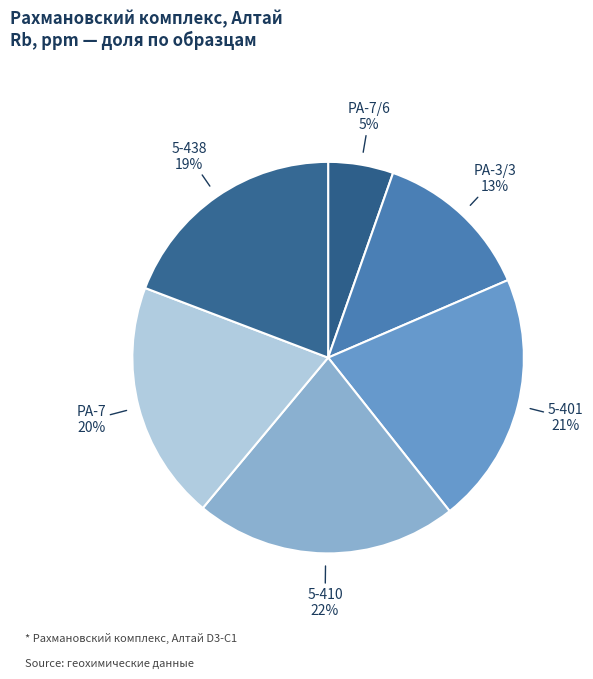

How many slices are in this pie chart?

6